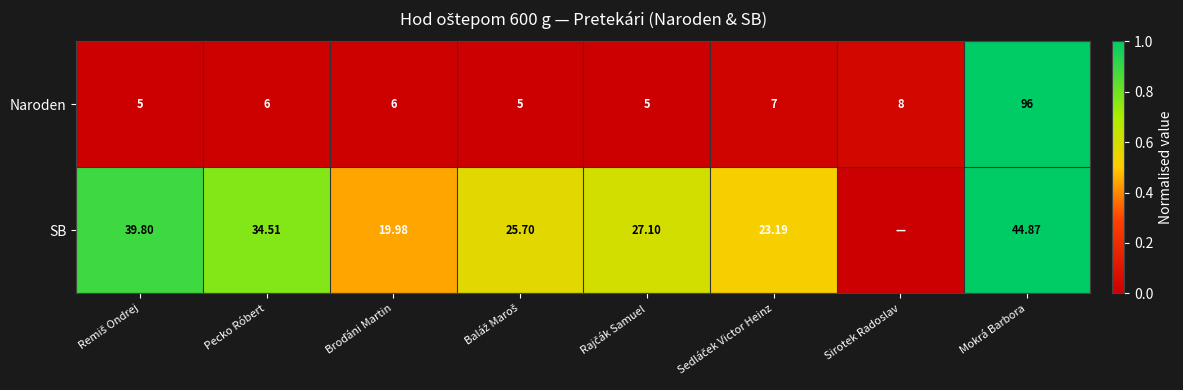

How many data points does each series have?

8